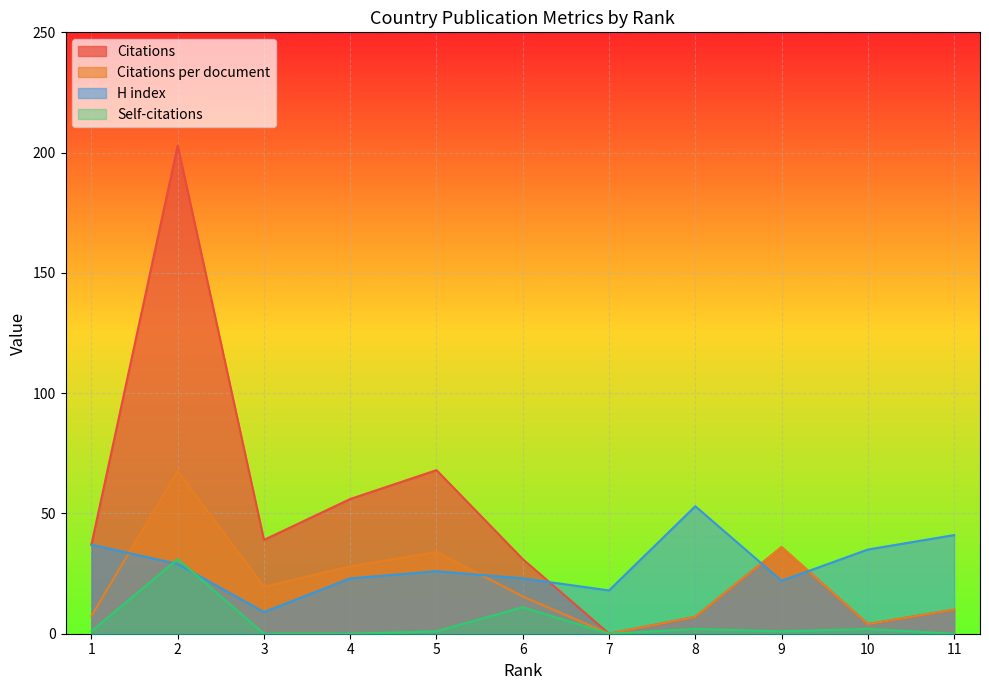

What is the difference between the second highest and second lowest values in the H index series?

23.0